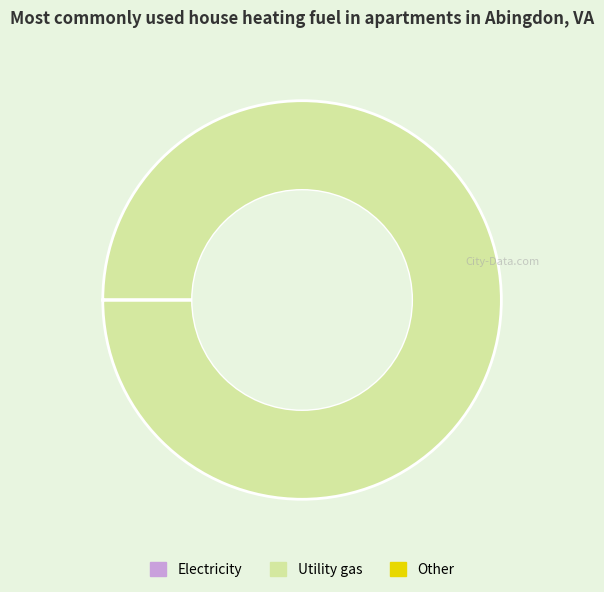

Is there a majority slice in this chart?

Yes